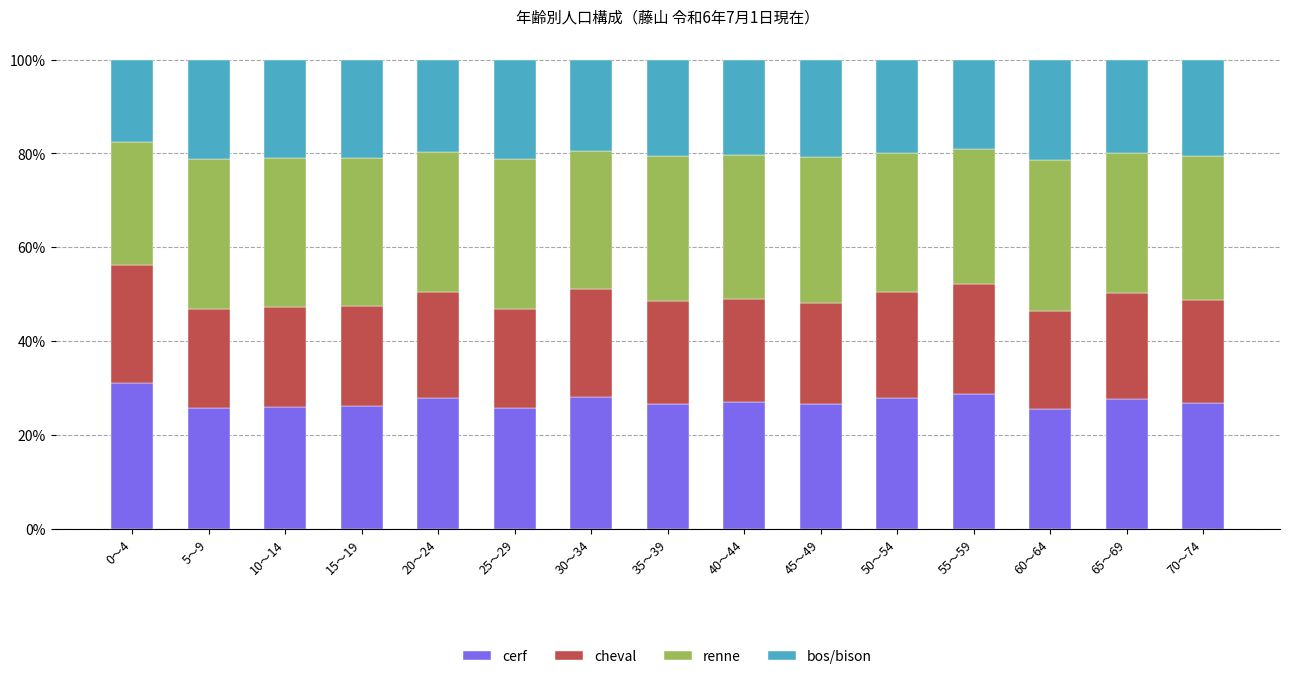

How many series are shown in this chart?

4